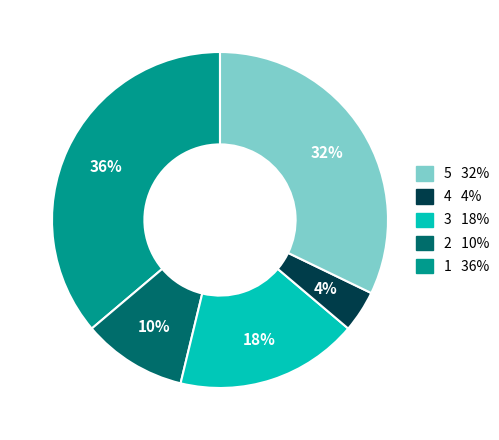

To the nearest percent, what is the average slice percentage?

20%